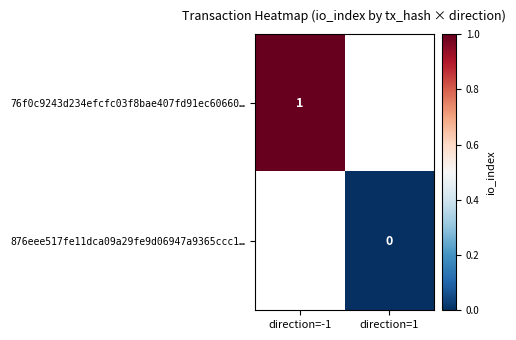

Is it true that 76f0c9243d234efcfc03f8bae407fd91ec60660… equals 1 at direction=-1?

True